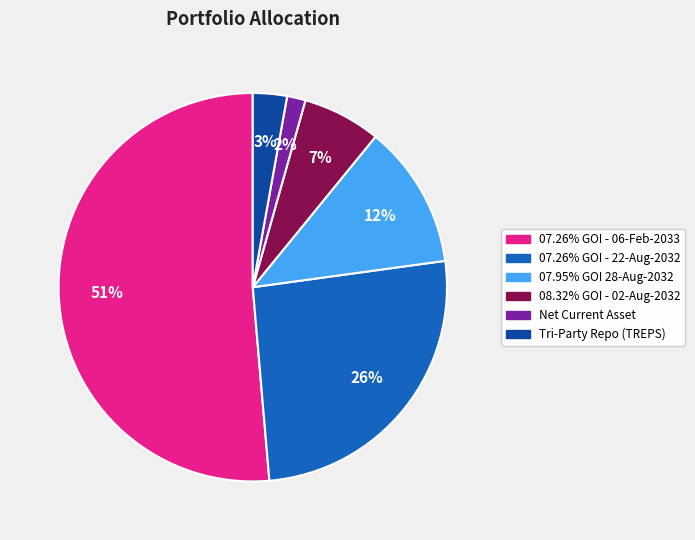

Is it true that Tri-Party Repo (TREPS) is 3% of the pie?

True